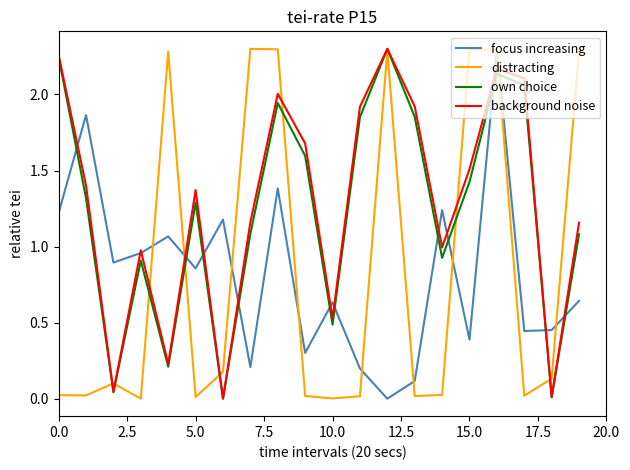

True or false: focus increasing and own choice intersect in this chart.

True